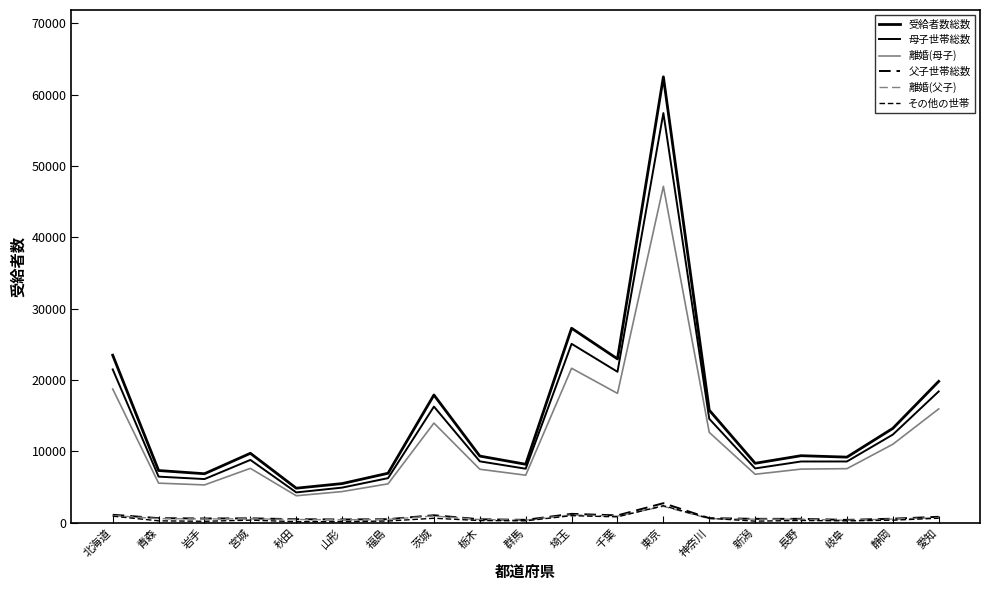

True or false: 受給者数総数 and 離婚(母子) intersect in this chart.

False